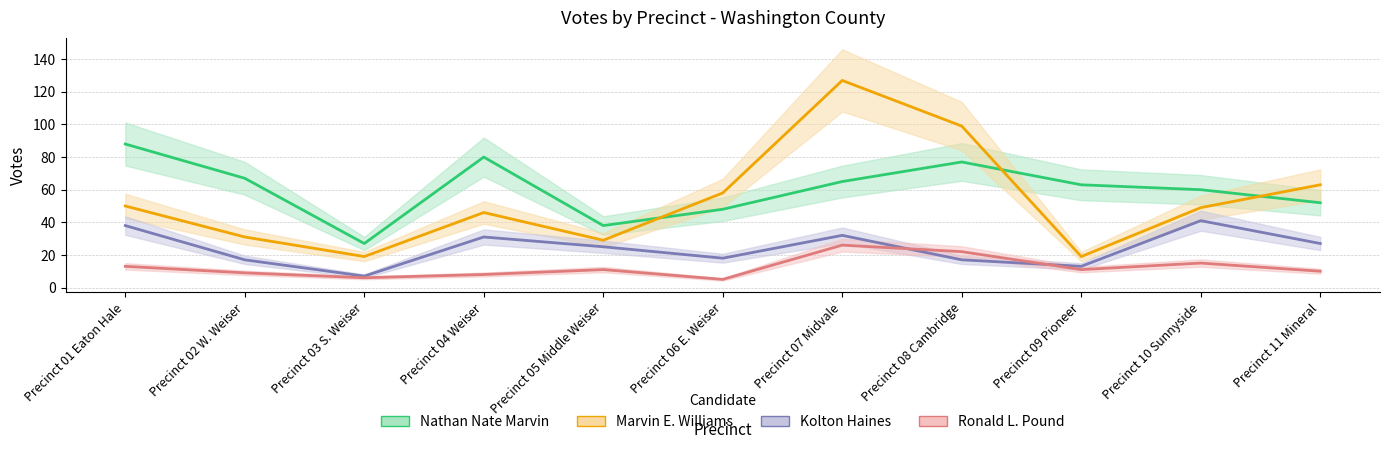

What position from the left is Precinct 02 W. Weiser?

2